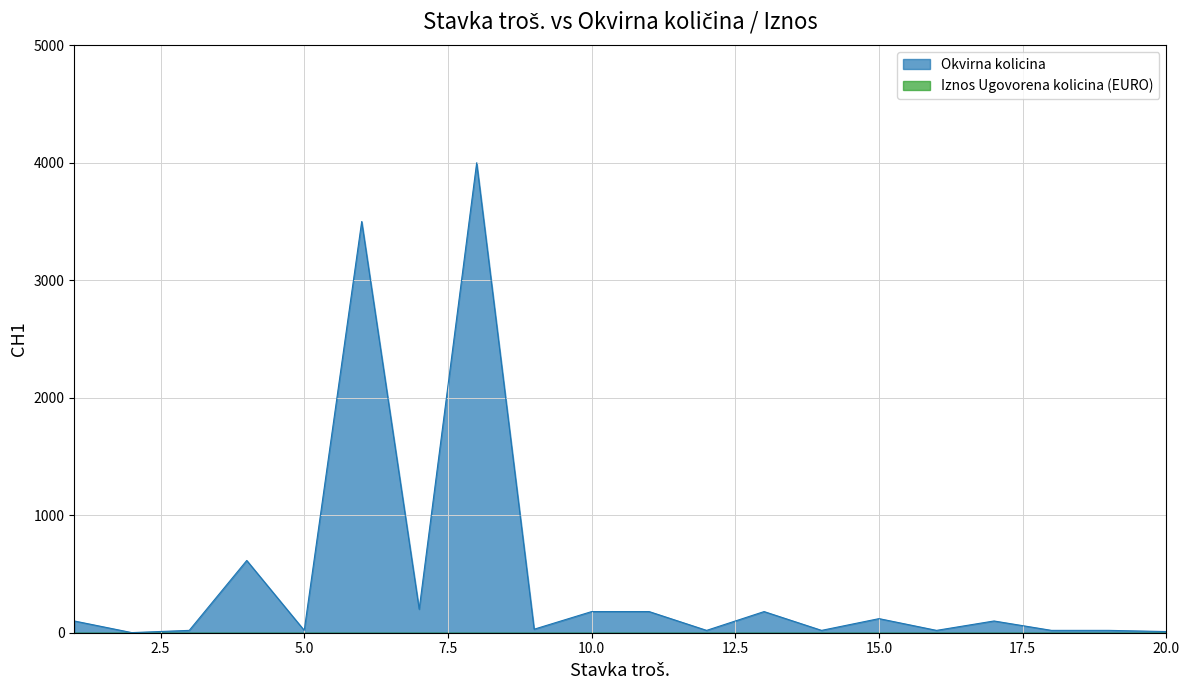

Is it true that the value at 5 is 20?

True